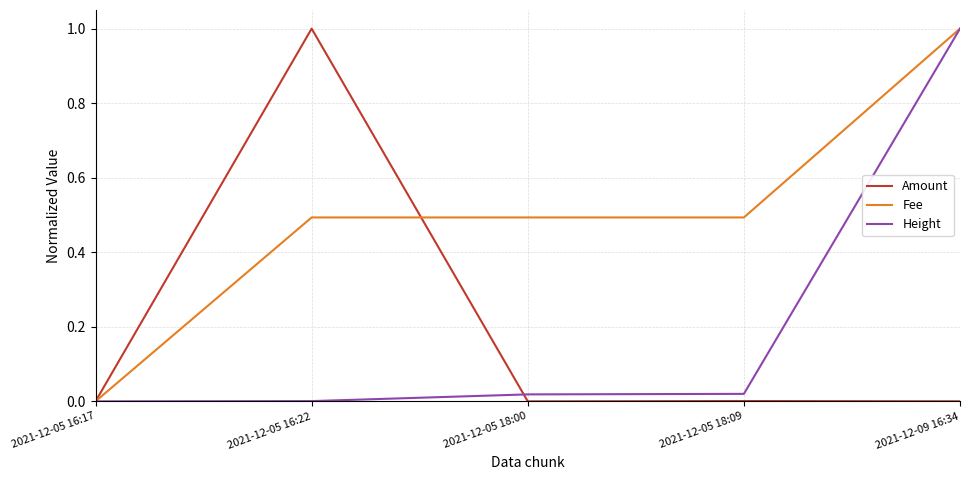

What is the highest value of the Fee series?

1.0